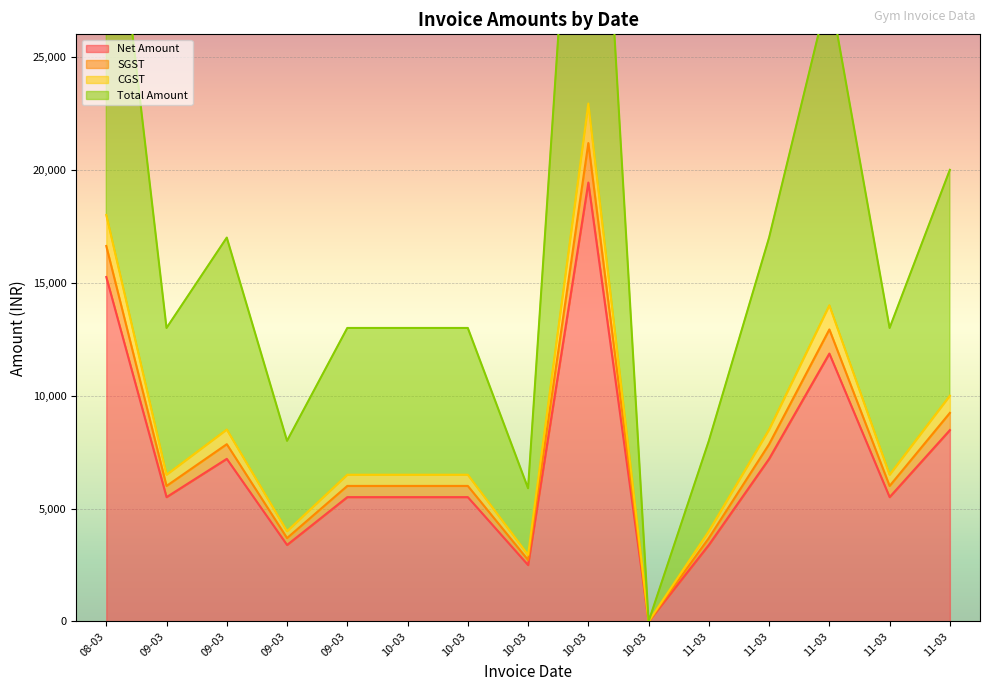

List the labels in order of CGST value, smallest first.

10-03, 10-03, 09-03, 11-03, 09-03, 09-03, 10-03, 10-03, 11-03, 09-03, 11-03, 11-03, 11-03, 08-03, 10-03